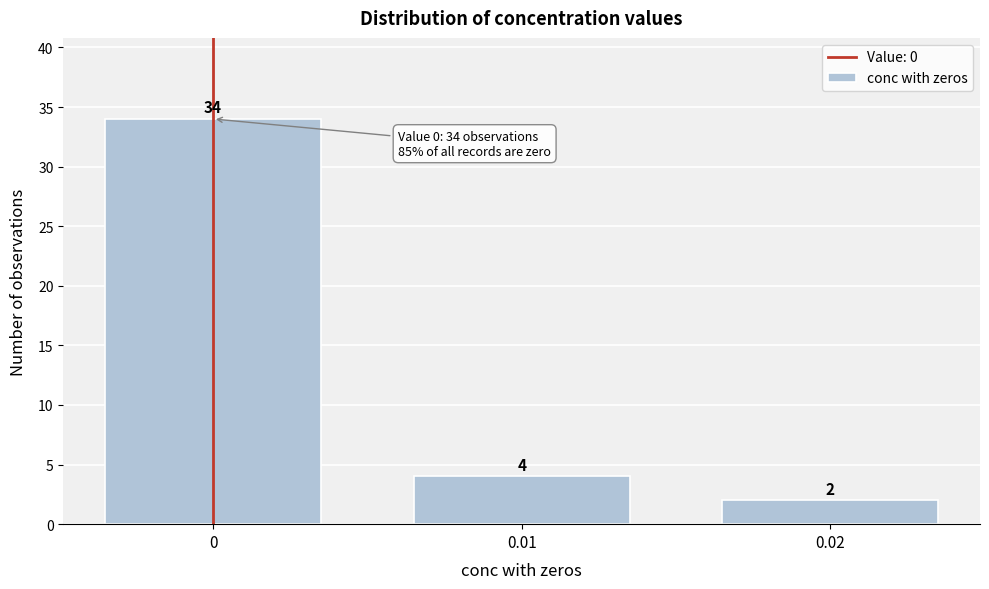

Reading right to left, extract all data points from this chart.

0.02=2	0.01=4	0=34